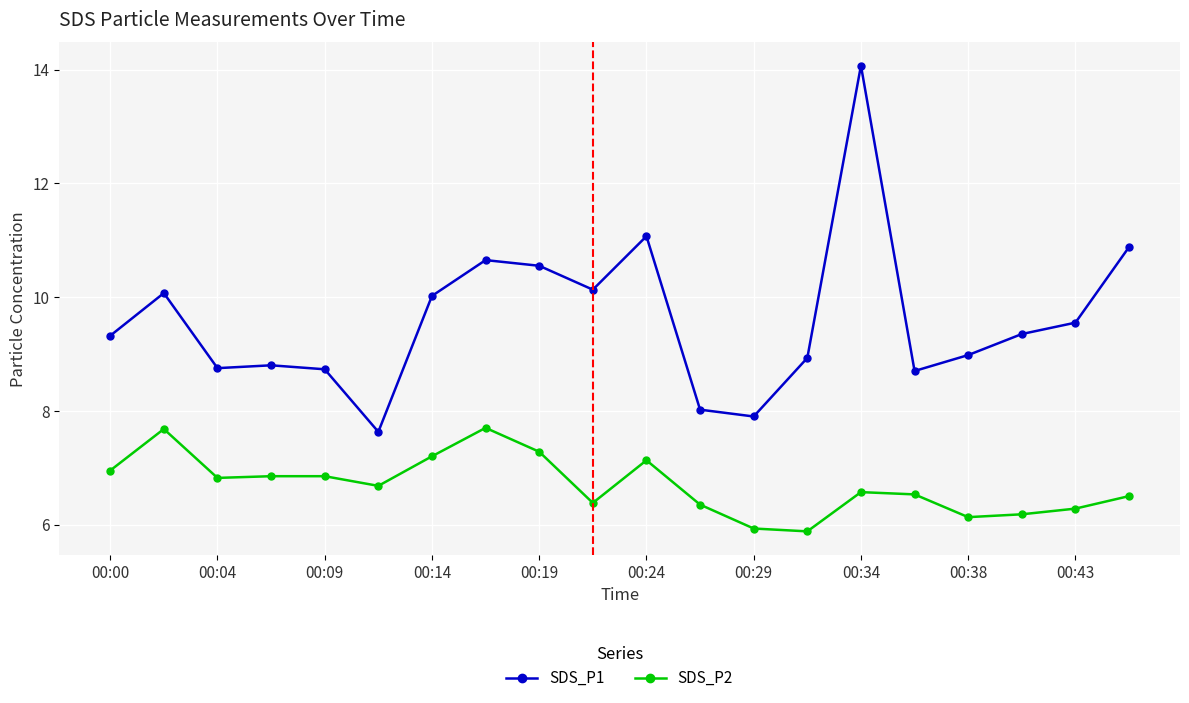

What is the average value of the SDS_P1 series?

9.6